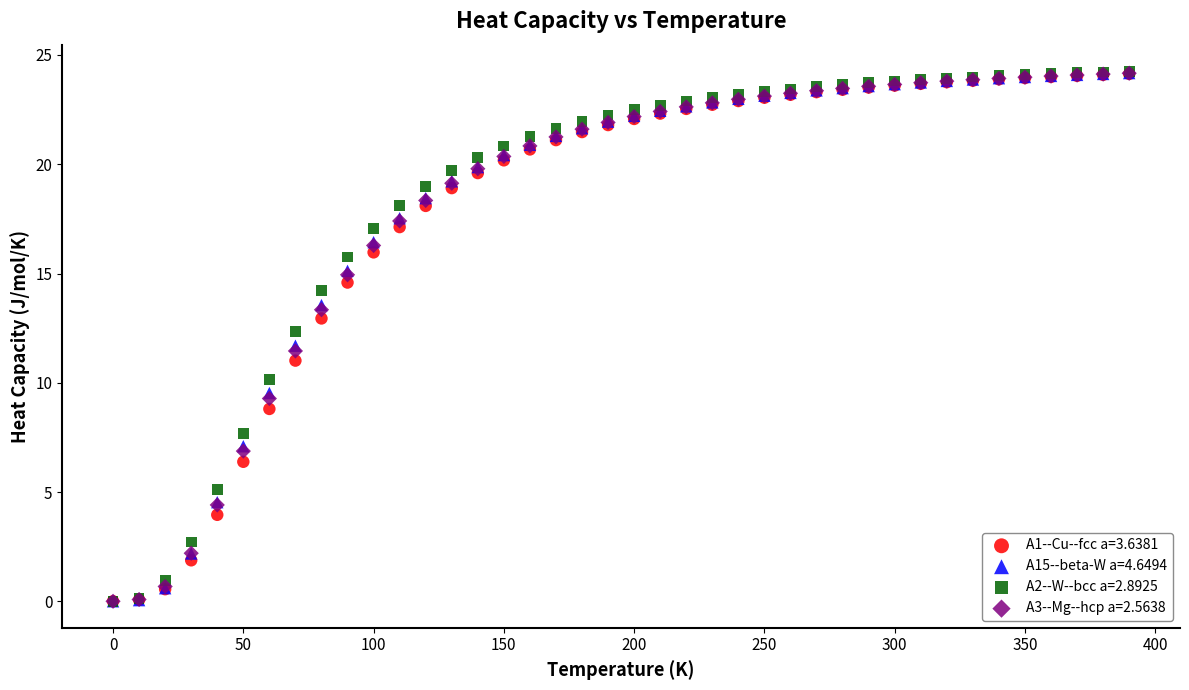

Which series has the largest Y range (max minus min)?

A2--W--bcc a=2.8925